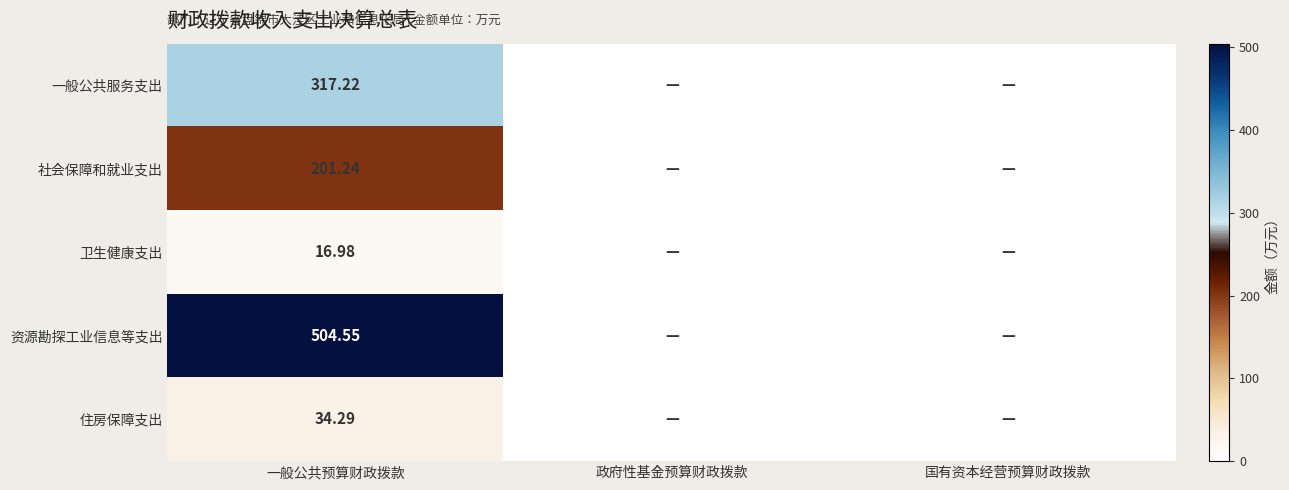

Rank the series at 一般公共预算财政拨款 from lowest to highest value.

卫生健康支出, 住房保障支出, 社会保障和就业支出, 一般公共服务支出, 资源勘探工业信息等支出